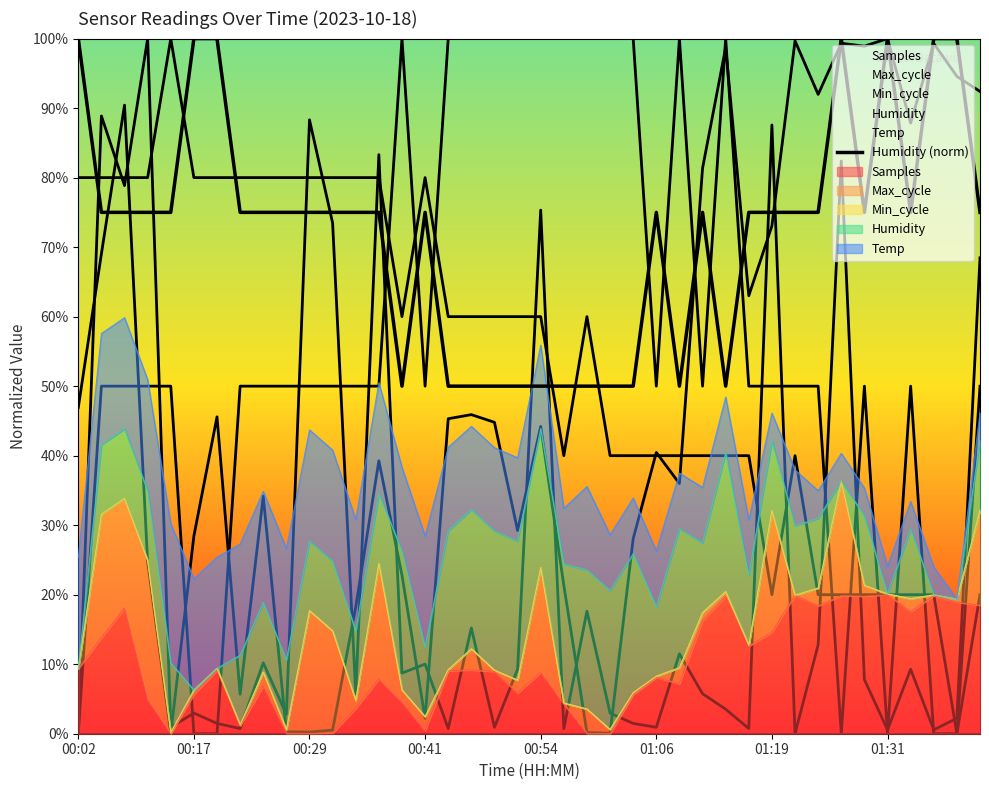

What is the change in value from 33 to 39?

-25.0